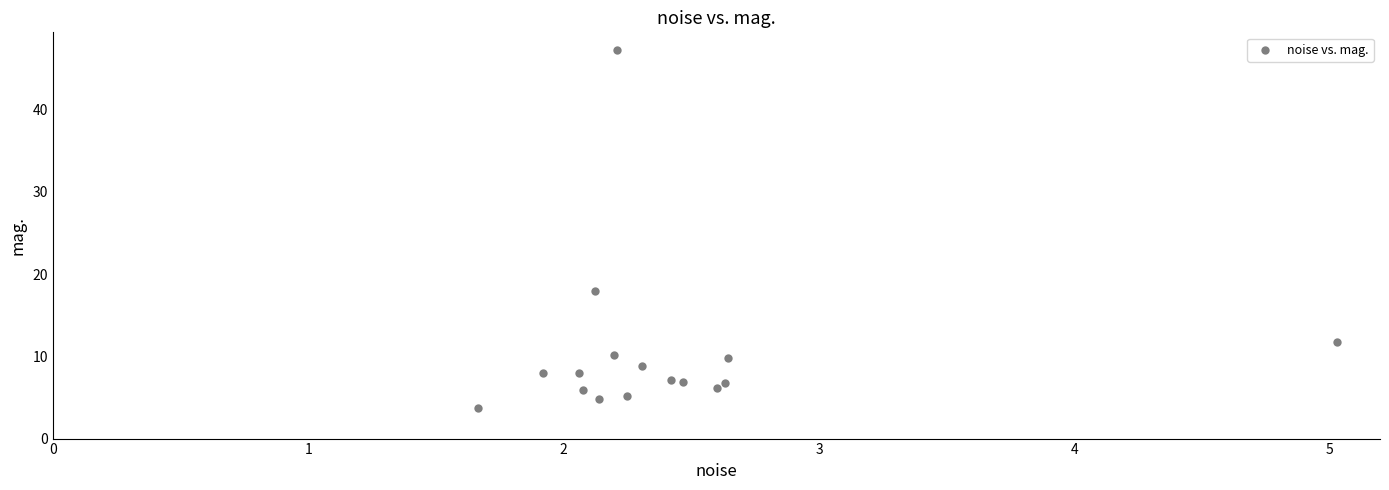

What Y value in the scatter plot is closest to 25?

17.9